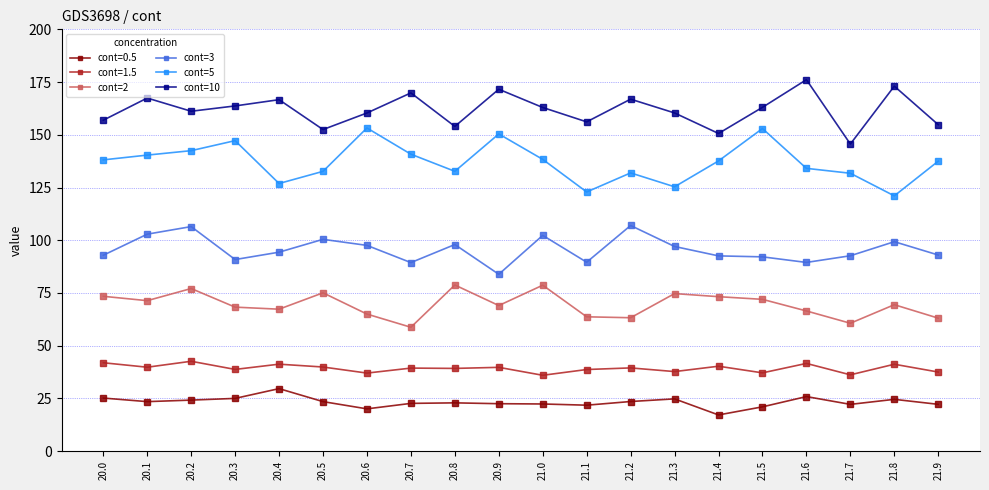

What is the difference between the second highest and second lowest values in the cont=2 series?

18.0